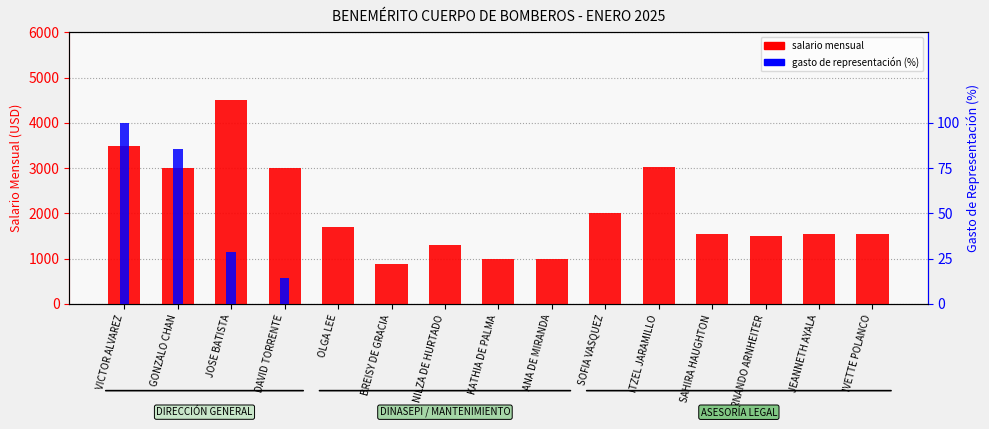

True or false: salario mensual has a value of 1550.0 at JEANNETH AYALA.

True